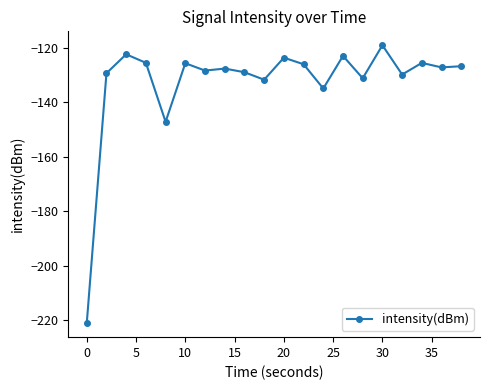

What is the value of the 13th point from the left?

-135.0